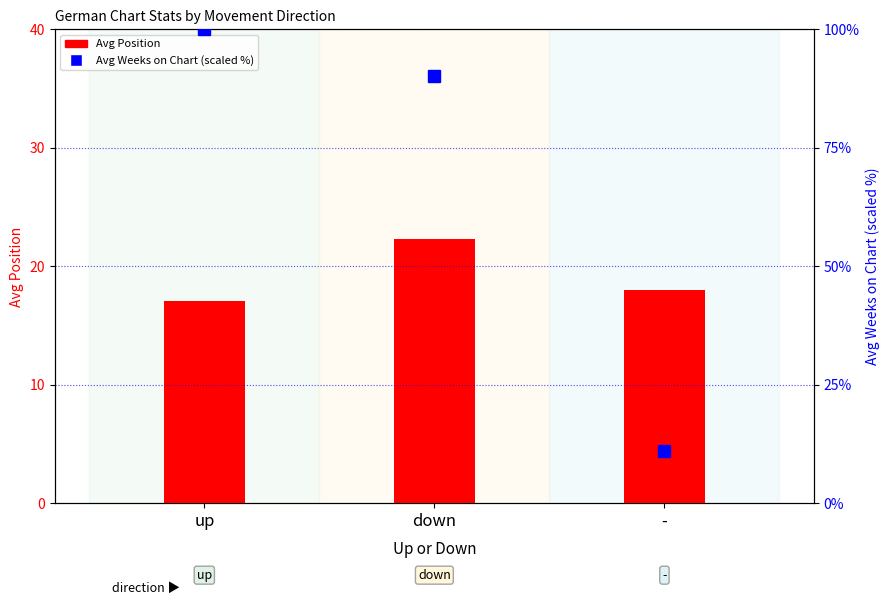

Rank the series by their average value, from lowest to highest.

Avg Position, Avg Weeks (scaled %)